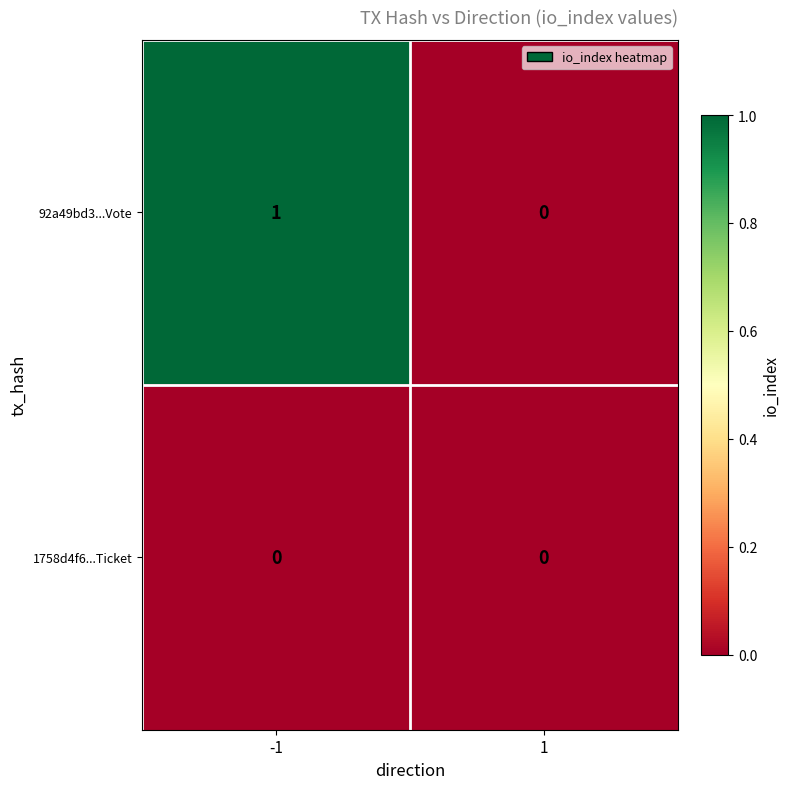

What is the maximum value shown in the chart?

1